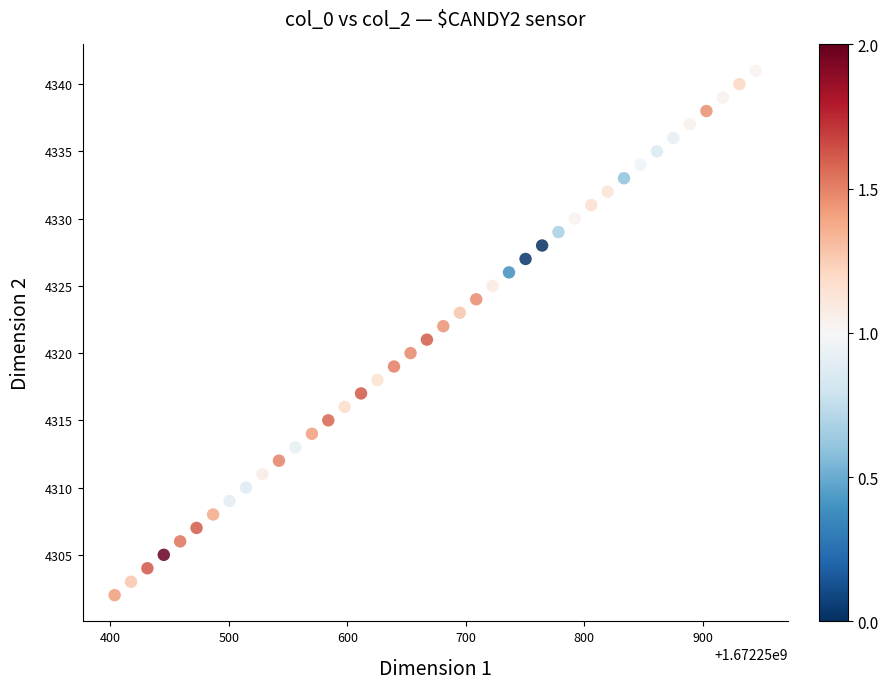

What is the range of Y values (max minus min)?

39